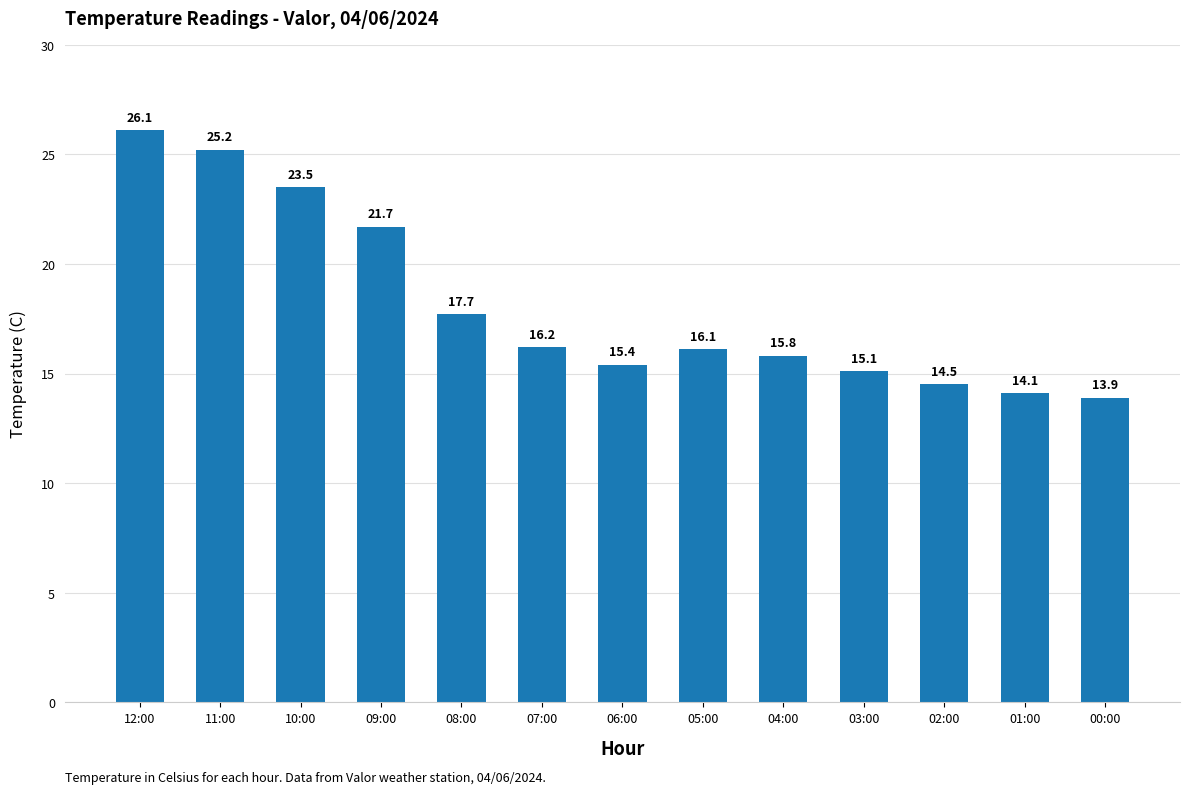

What is the greatest value displayed?

26.1